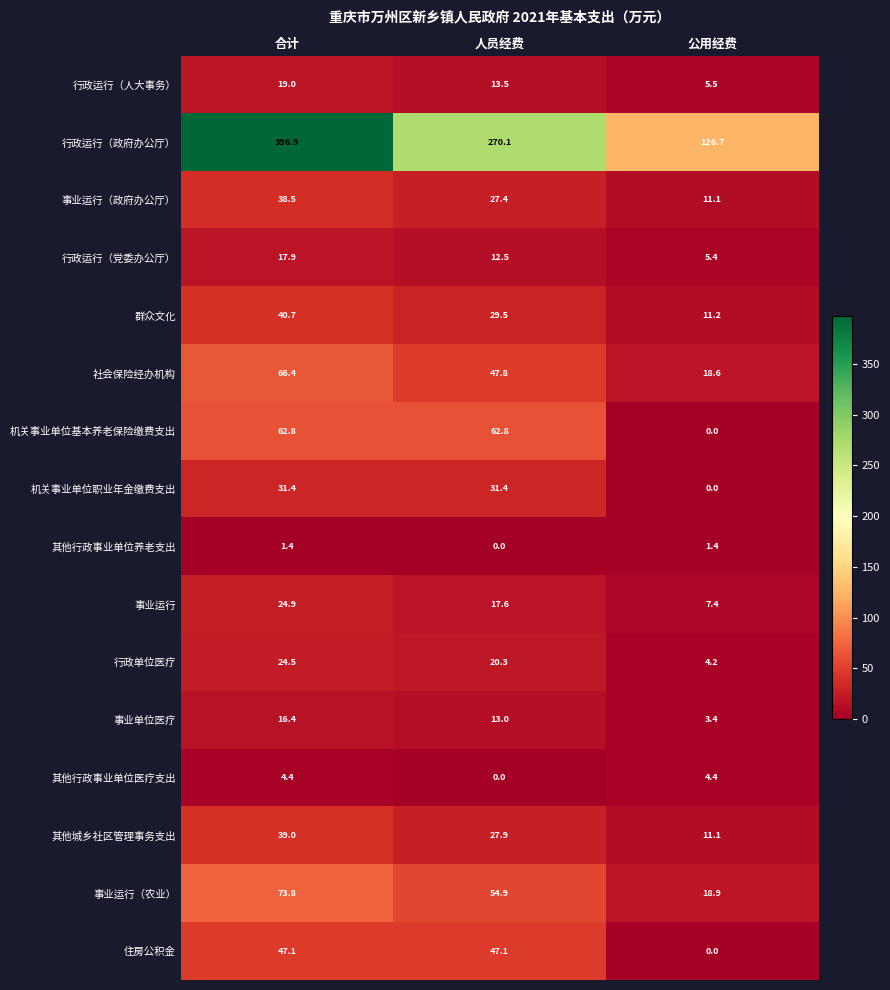

What is the highest value of the 机关事业单位基本养老保险缴费支出 series?

62.8